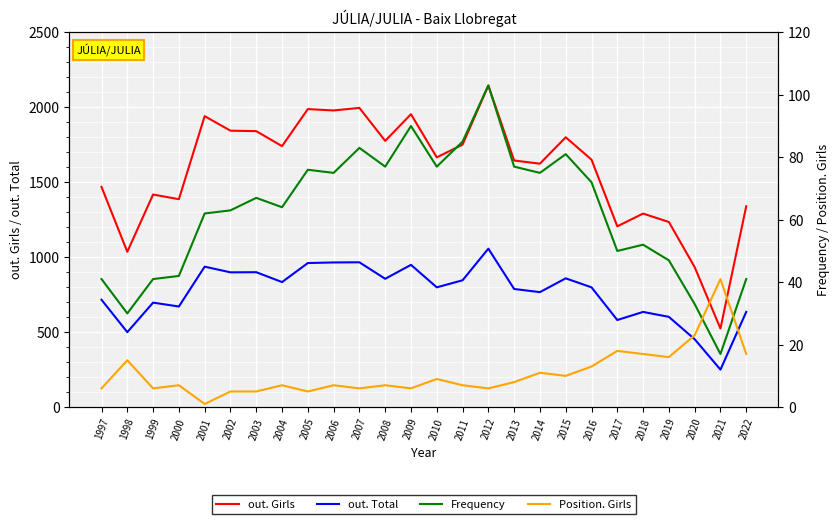

Which series has the largest total across all categories?

out. Girls